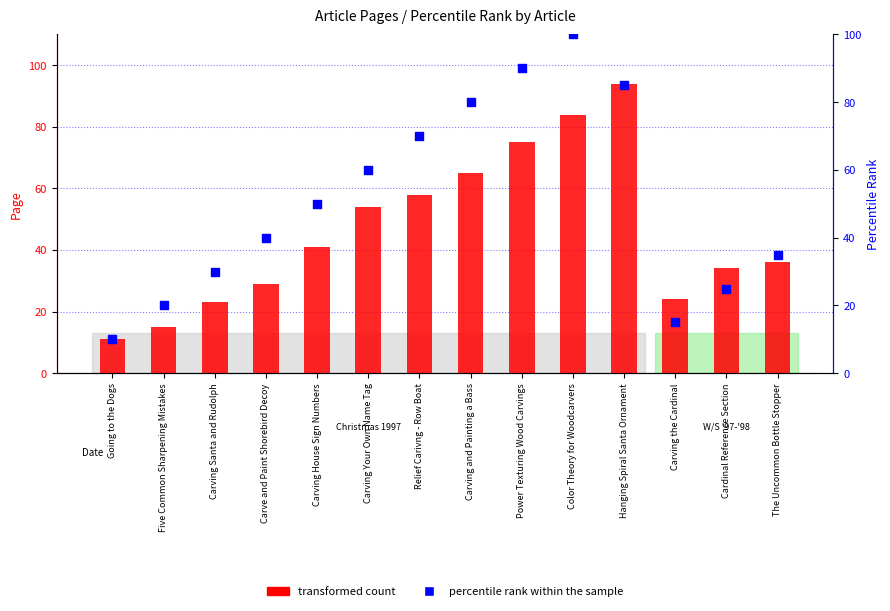

Which series has the largest Y range (max minus min)?

percentile rank within the sample